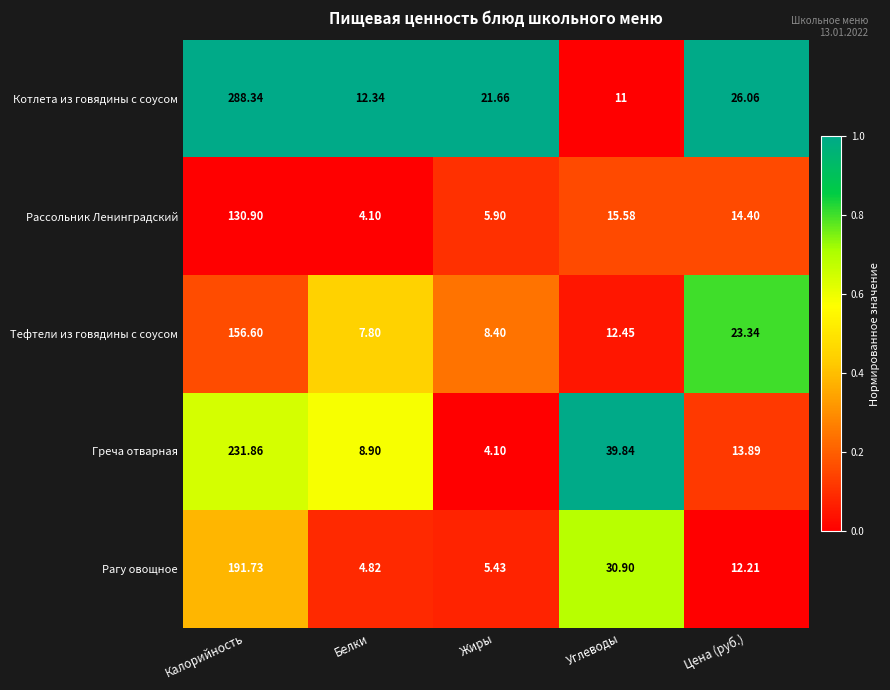

List the series in order of their peak value, highest first.

Котлета из говядины с соусом, Греча отварная, Рагу овощное, Тефтели из говядины с соусом, Рассольник Ленинградский